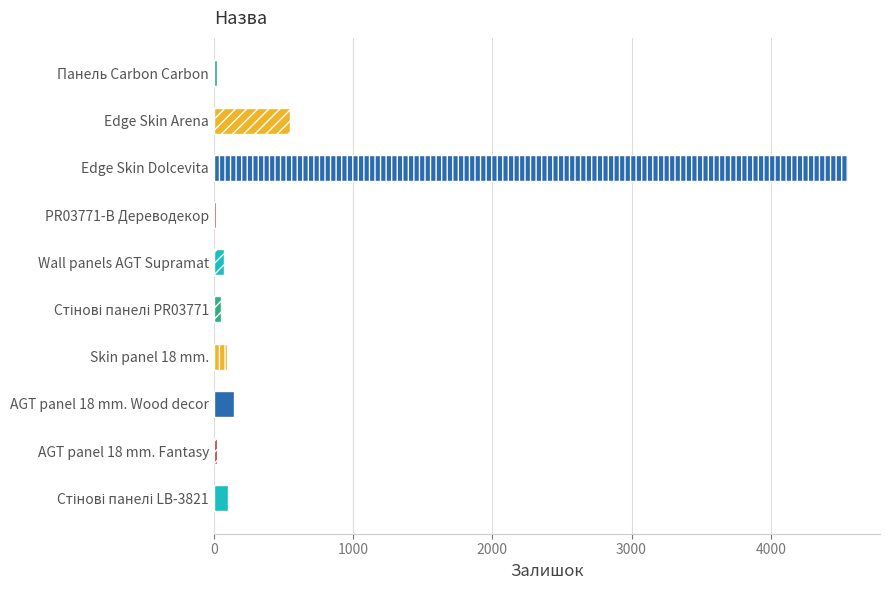

Rank the categories by value from highest to lowest.

Edge Skin Dolcevita, Edge Skin Arena, AGT panel 18 mm. Wood decor, Стінові панелі LB-3821, Skin panel 18 mm., Wall panels AGT Supramat, Стінові панелі PR03771, Панель Carbon Carbon, AGT panel 18 mm. Fantasy, PR03771-B Дереводекор